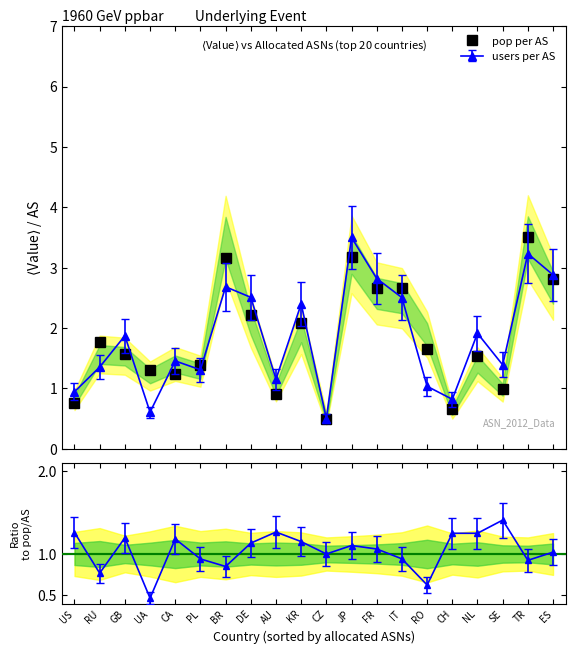

Count the number of values greater than 1.

15